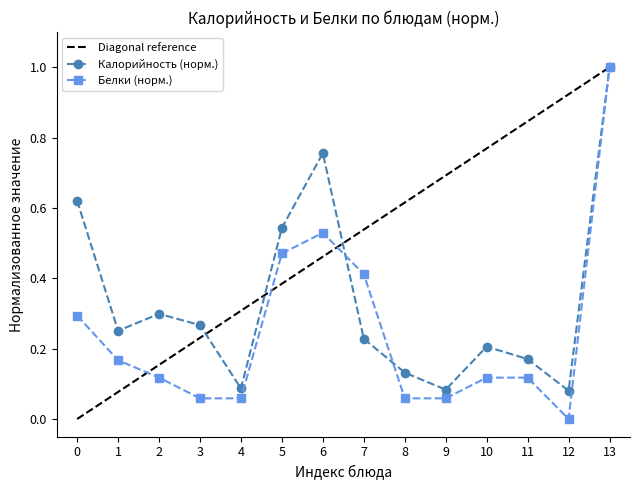

Is the value of Калорийность (норм.) at 10 greater than the value of Белки (норм.) at 1?

Yes